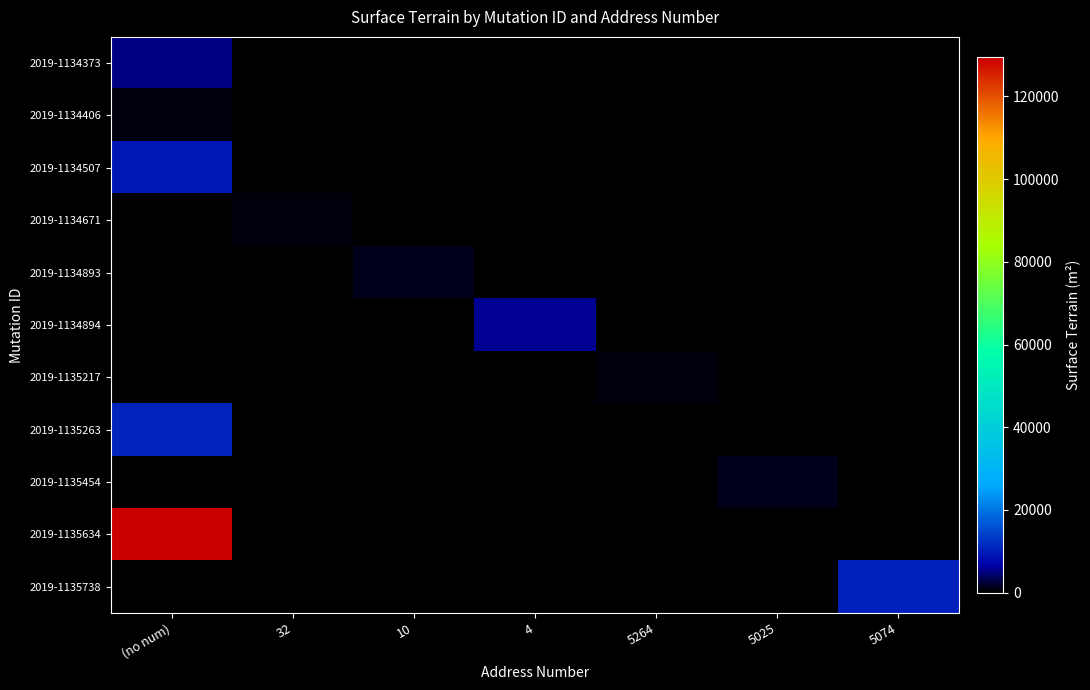

Reading left to right, extract all data points from this chart.

2019-1134373: (no num)=5190	32=0	10=0	4=0	5264=0	5025=0	5074=0
2019-1134406: (no num)=795	32=0	10=0	4=0	5264=0	5025=0	5074=0
2019-1134507: (no num)=9335	32=0	10=0	4=0	5264=0	5025=0	5074=0
2019-1134671: (no num)=0	32=744	10=0	4=0	5264=0	5025=0	5074=0
2019-1134893: (no num)=425	32=0	10=1482	4=0	5264=0	5025=0	5074=0
2019-1134894: (no num)=0	32=0	10=0	4=5713	5264=0	5025=0	5074=0
2019-1135217: (no num)=0	32=0	10=0	4=0	5264=950	5025=0	5074=0
2019-1135263: (no num)=11078	32=0	10=0	4=0	5264=0	5025=0	5074=0
2019-1135454: (no num)=0	32=0	10=0	4=0	5264=0	5025=1112	5074=0
2019-1135634: (no num)=129482	32=0	10=0	4=0	5264=0	5025=0	5074=0
2019-1135738: (no num)=0	32=0	10=0	4=0	5264=0	5025=0	5074=10600